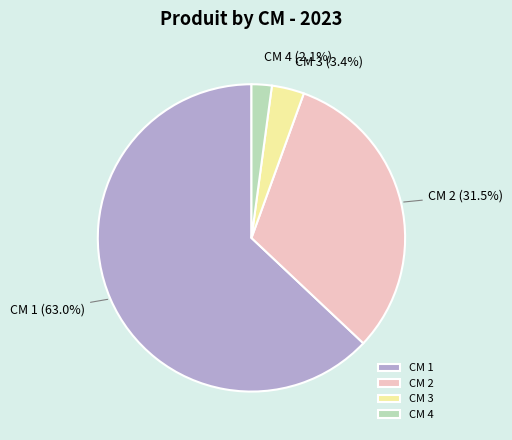

What percentage do CM 4 and CM 3 together represent?

5.5%